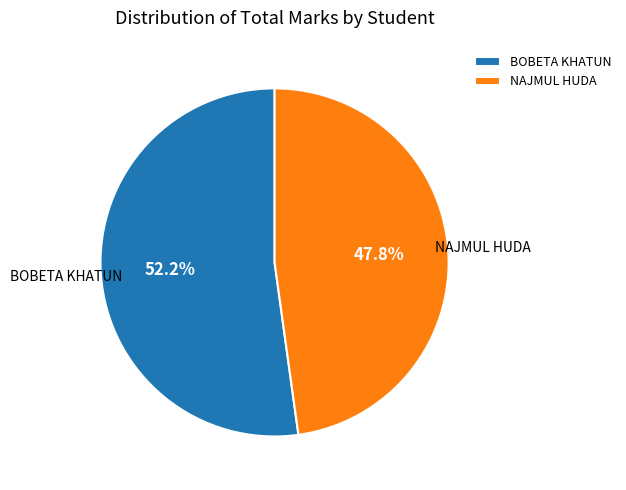

Does BOBETA KHATUN account for over 50% of the chart?

Yes